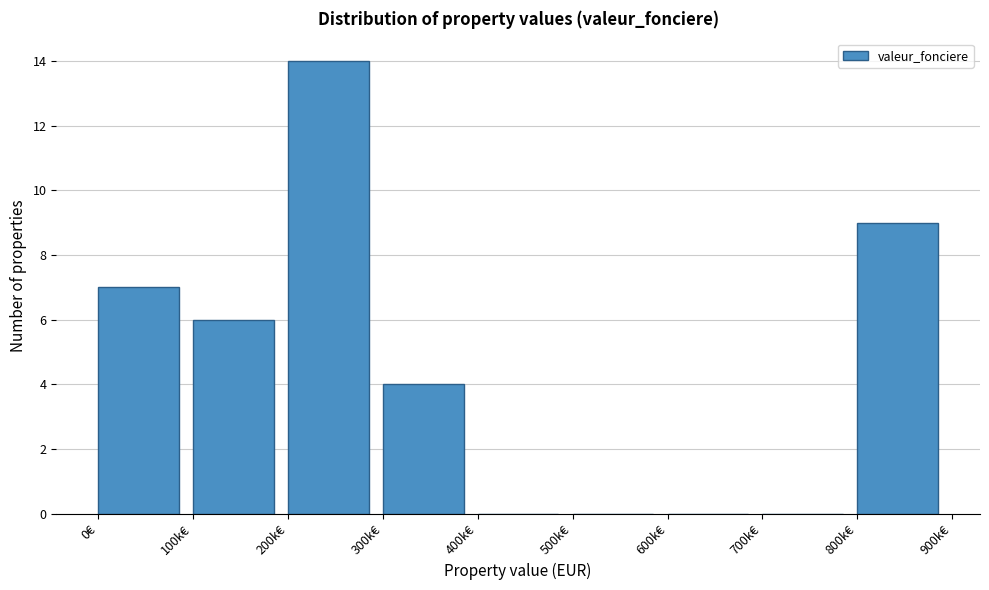

Reading left to right, transcribe all the data shown in this chart.

0€=7	100k€=6	200k€=14	300k€=4	400k€=0	500k€=0	600k€=0	700k€=0	800k€=9